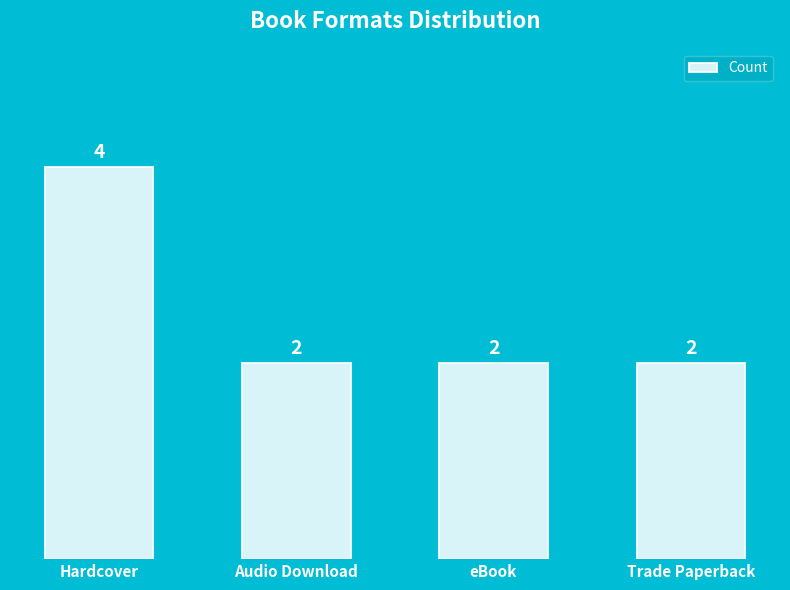

At which category does the chart reach its peak across all series?

Hardcover